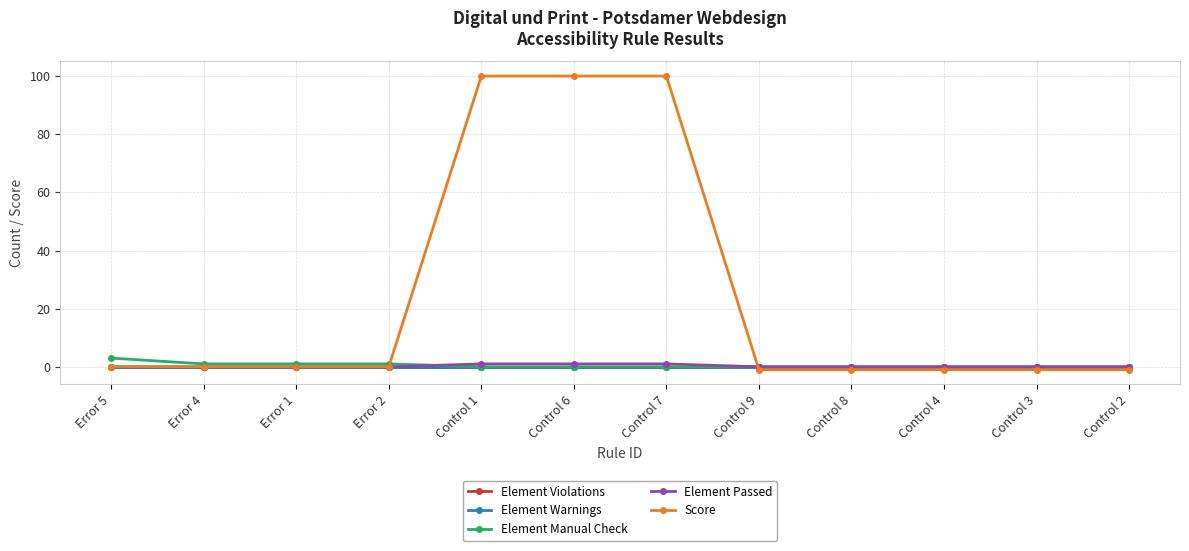

After their last crossing, which series has the higher values: Element Violations or Score?

Element Violations